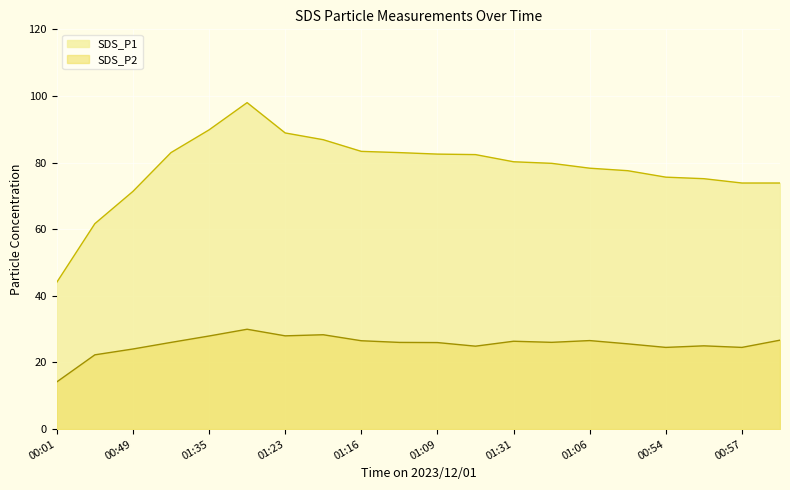

What is the sum of the SDS_P1 values at 00:01 and 03:39?

104.4